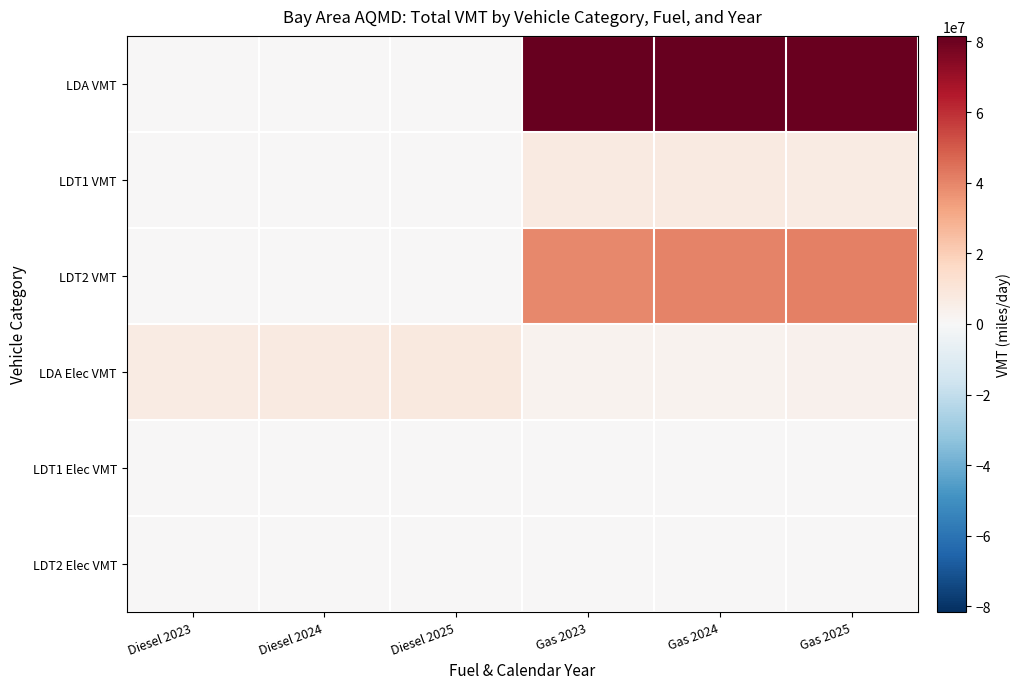

Which series has the largest total across all categories?

LDA VMT